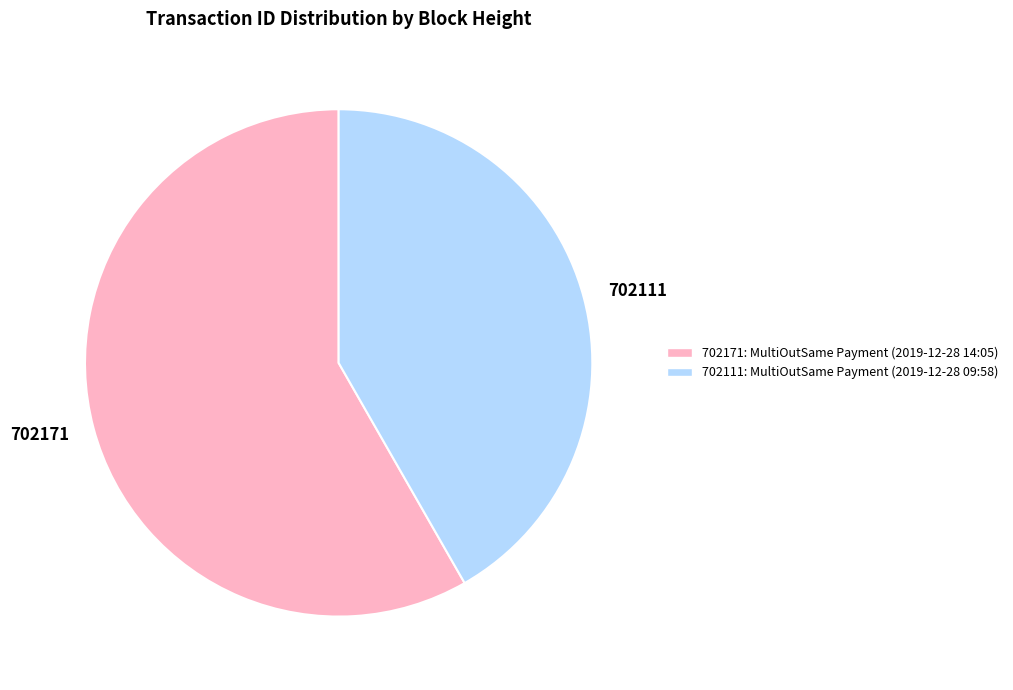

How many slices are in this pie chart?

2